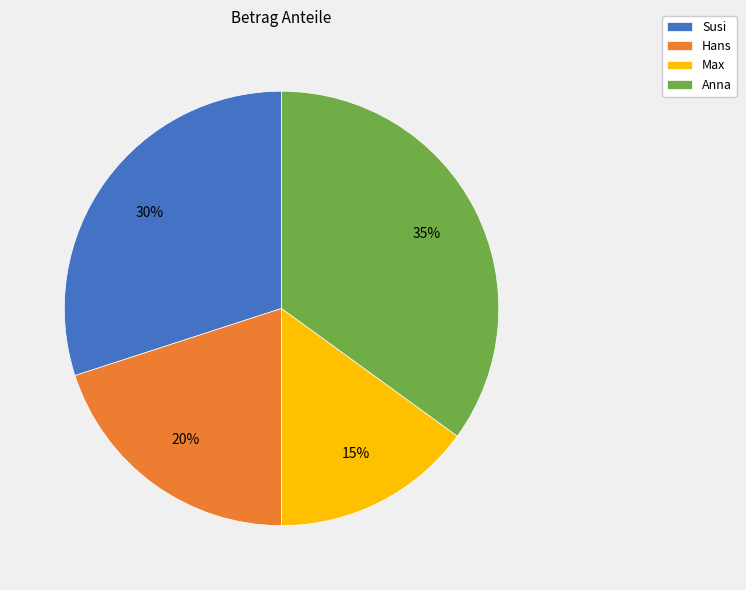

Which has a higher value, Susi or Max?

Susi